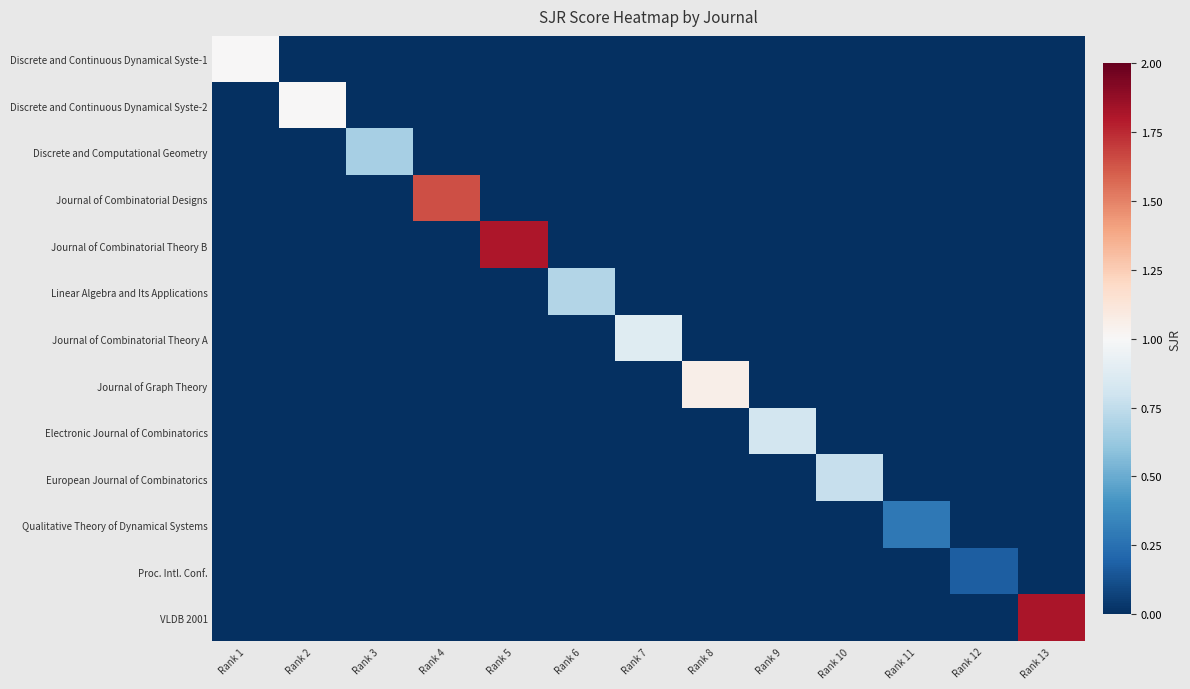

What is the difference between the highest and lowest values at Rank 3?

0.7